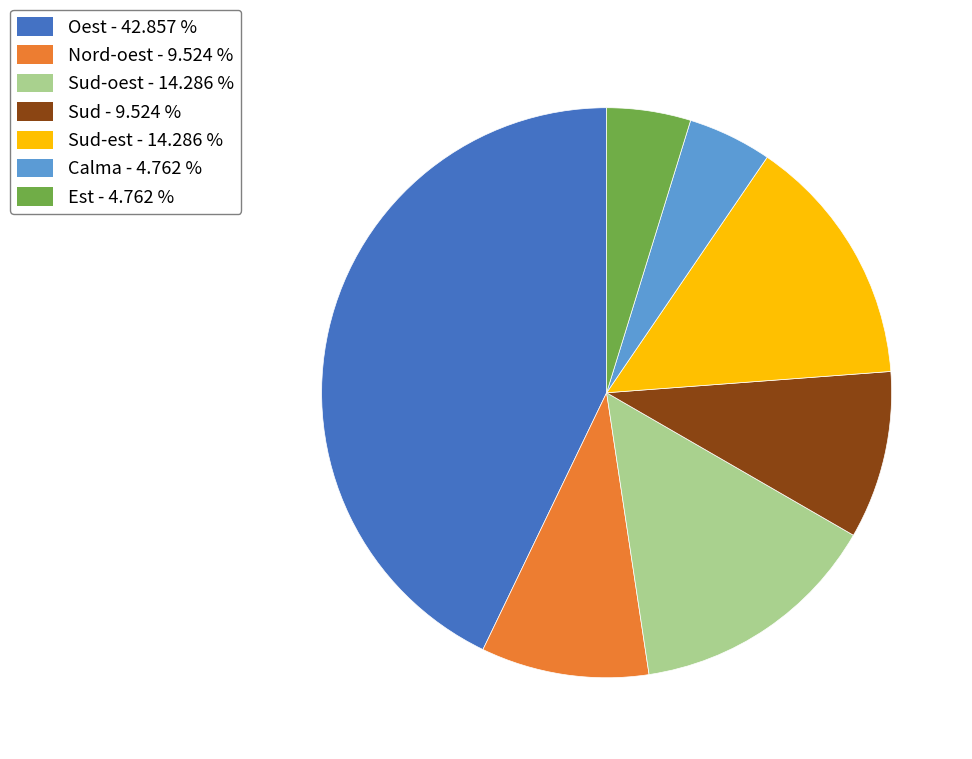

How many slices are in this pie chart?

7